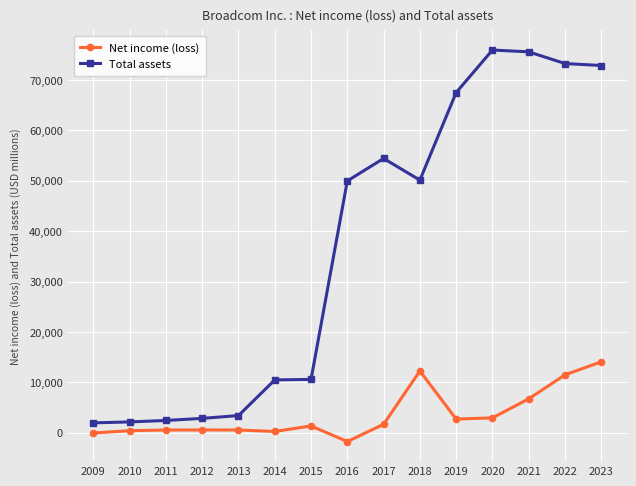

What is the difference between the highest and lowest values at 2017?

52726